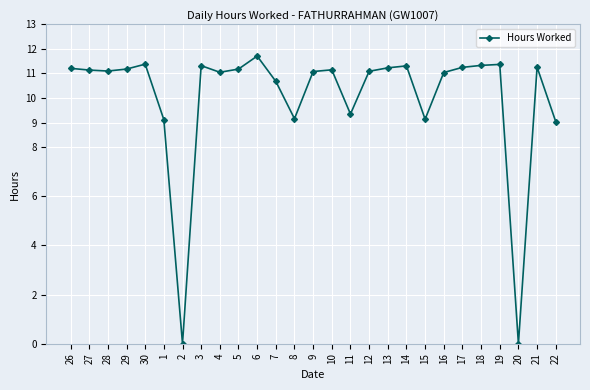

Between 2 and 30, which is larger?

30